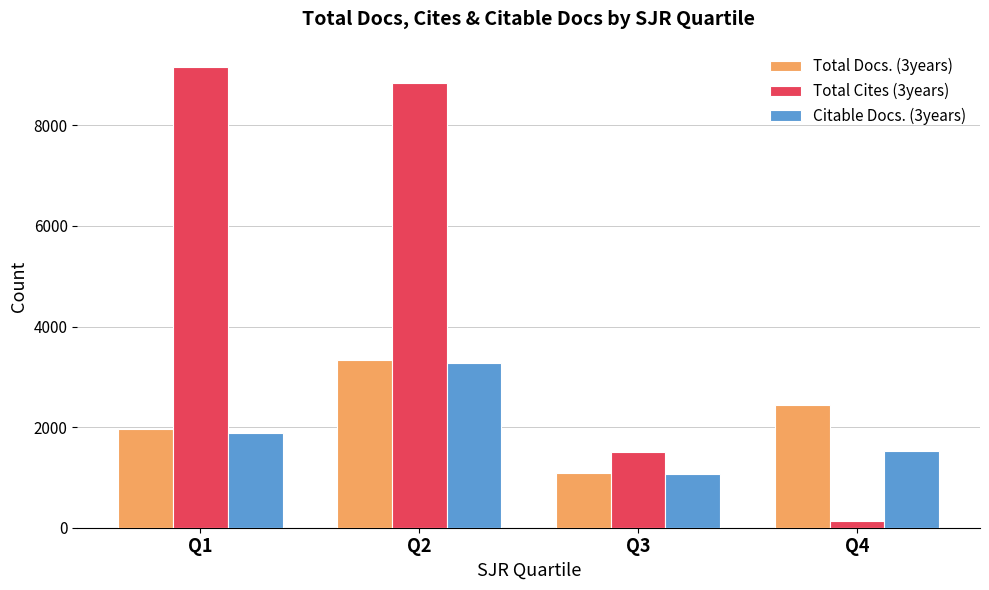

The Total Docs. (3years) series shows 3295 at Q1. True or false?

False